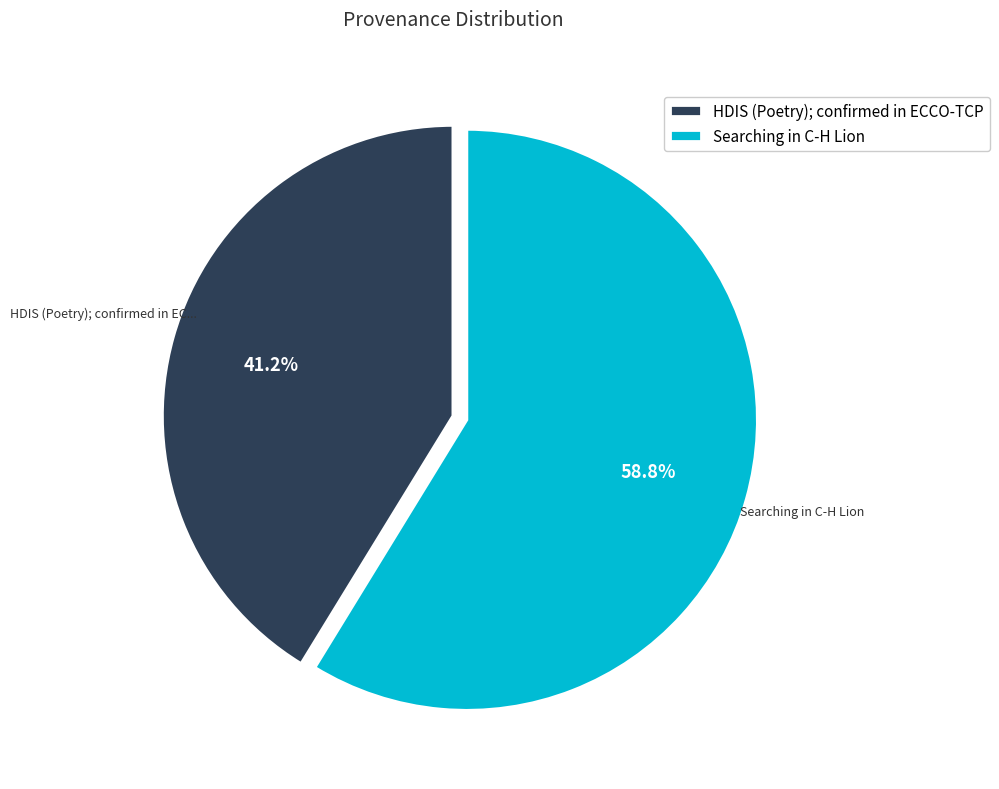

What portion of the pie excludes Searching in C-H Lion?

41.2%